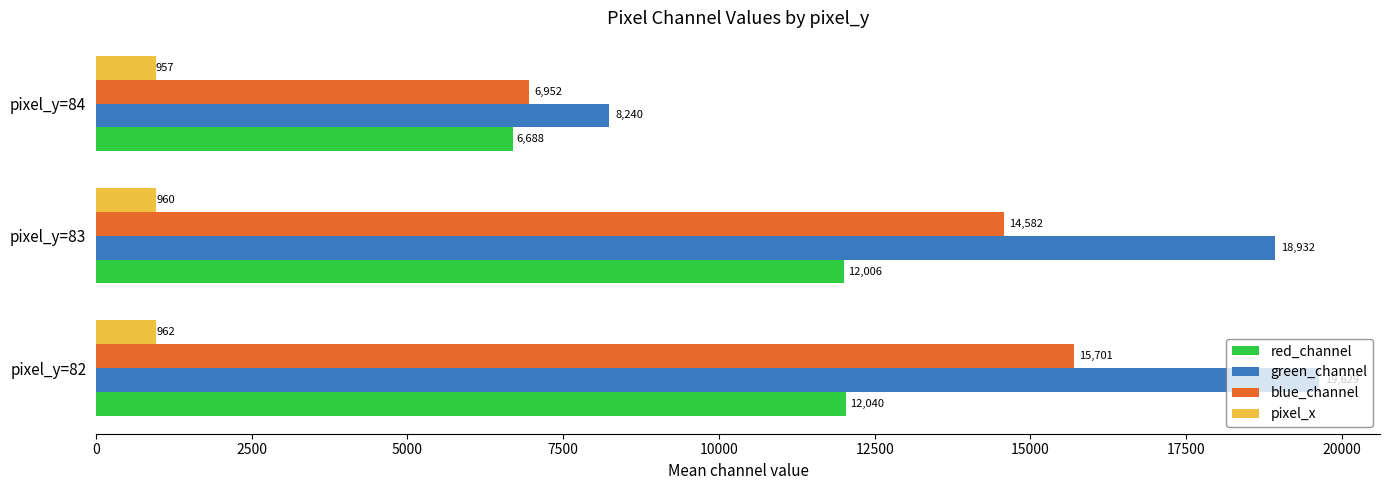

Which series has the largest range (max minus min)?

green_channel